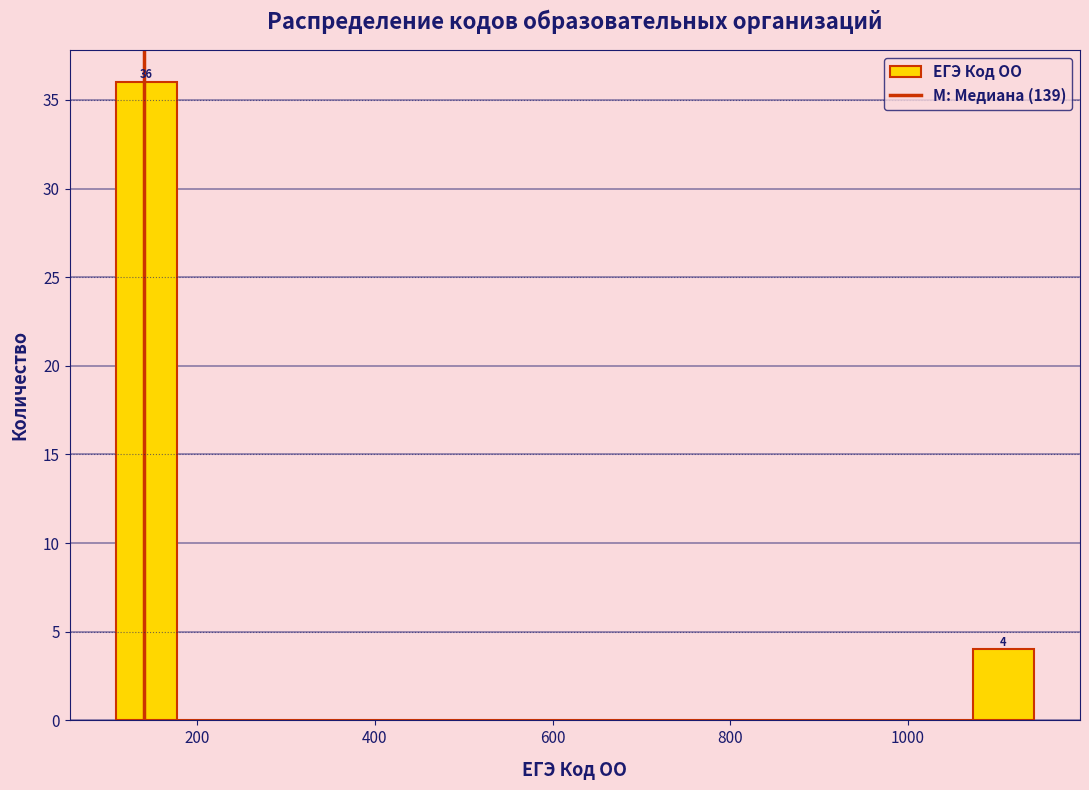

Read against the x-axis, roughly where is the centre of the tallest bar?

140